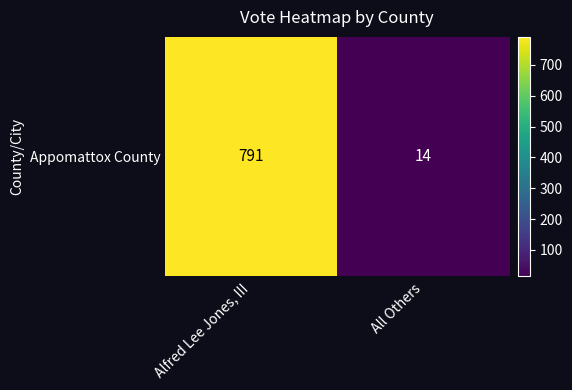

How many values are between 14 and 791?

2